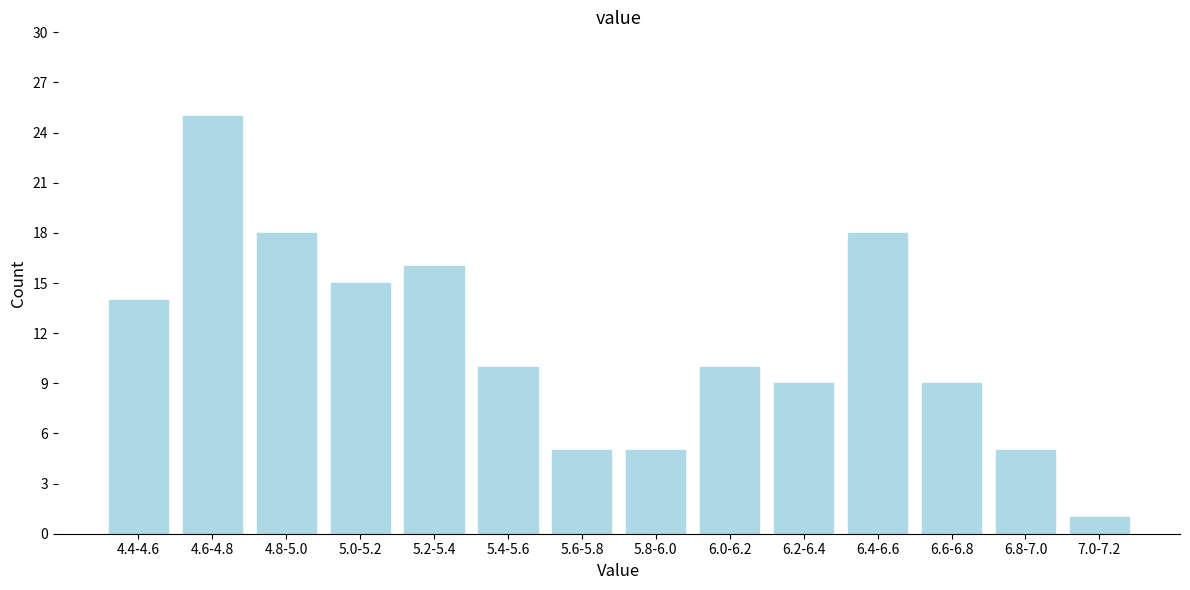

Reading left to right, what are all the values shown in this chart?

4.4-4.6=14	4.6-4.8=25	4.8-5.0=18	5.0-5.2=15	5.2-5.4=16	5.4-5.6=10	5.6-5.8=5	5.8-6.0=5	6.0-6.2=10	6.2-6.4=9	6.4-6.6=18	6.6-6.8=9	6.8-7.0=5	7.0-7.2=1